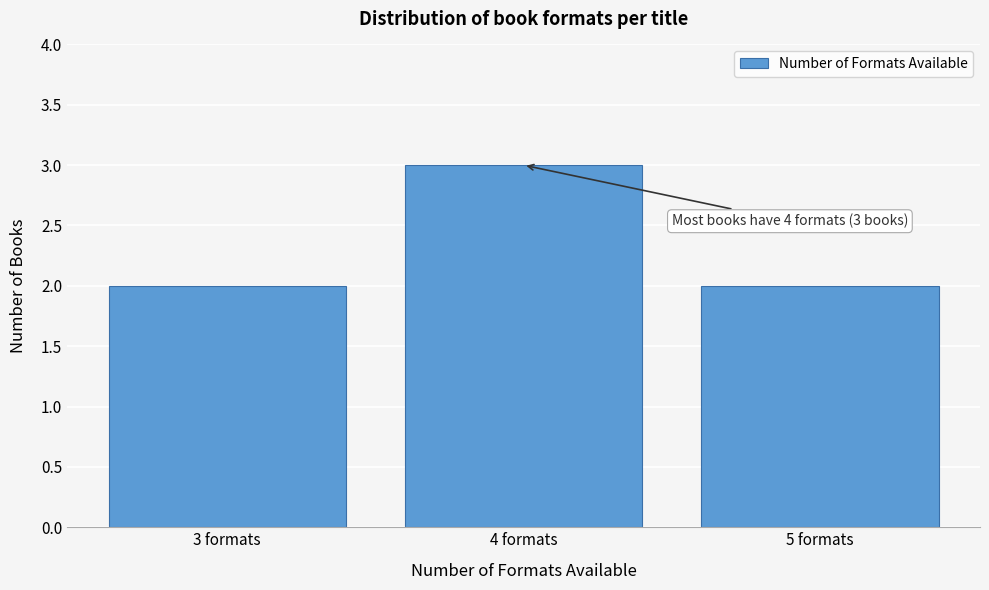

Over which range of the x-axis is the bar tallest?

3.5 to 4.5